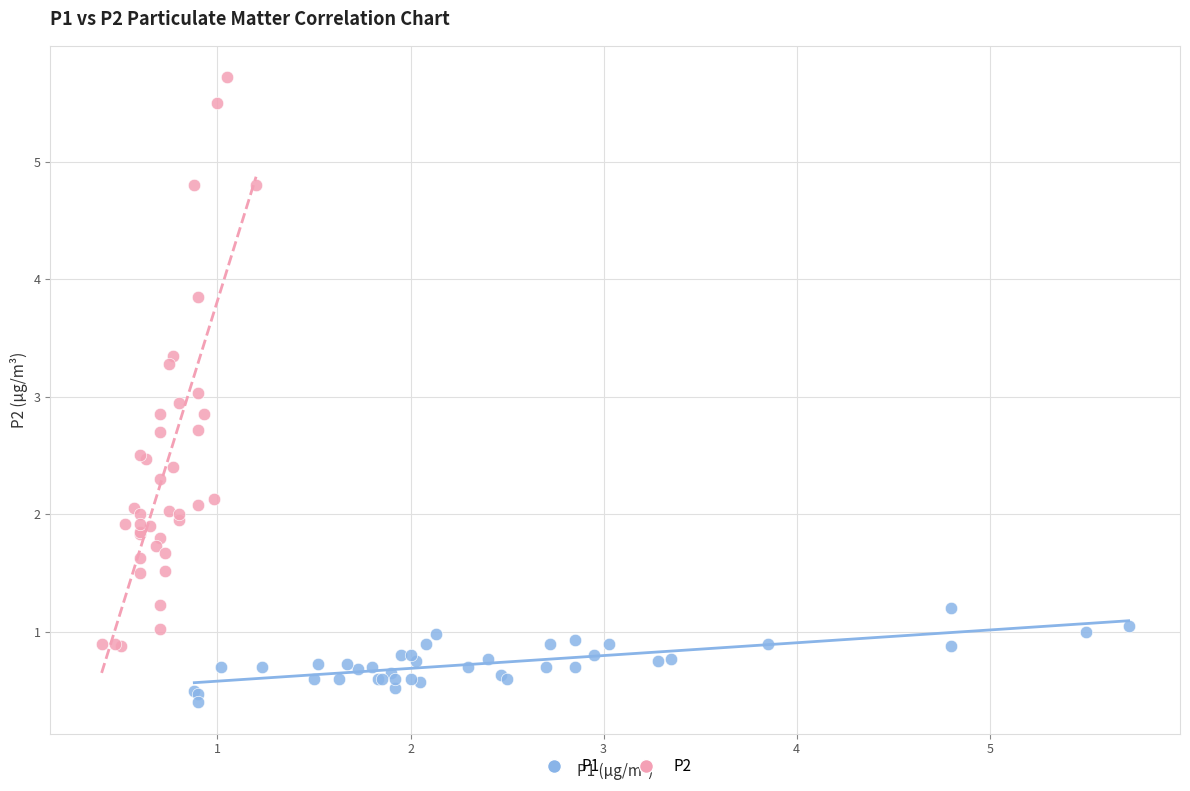

Which series reaches the maximum Y coordinate?

P2